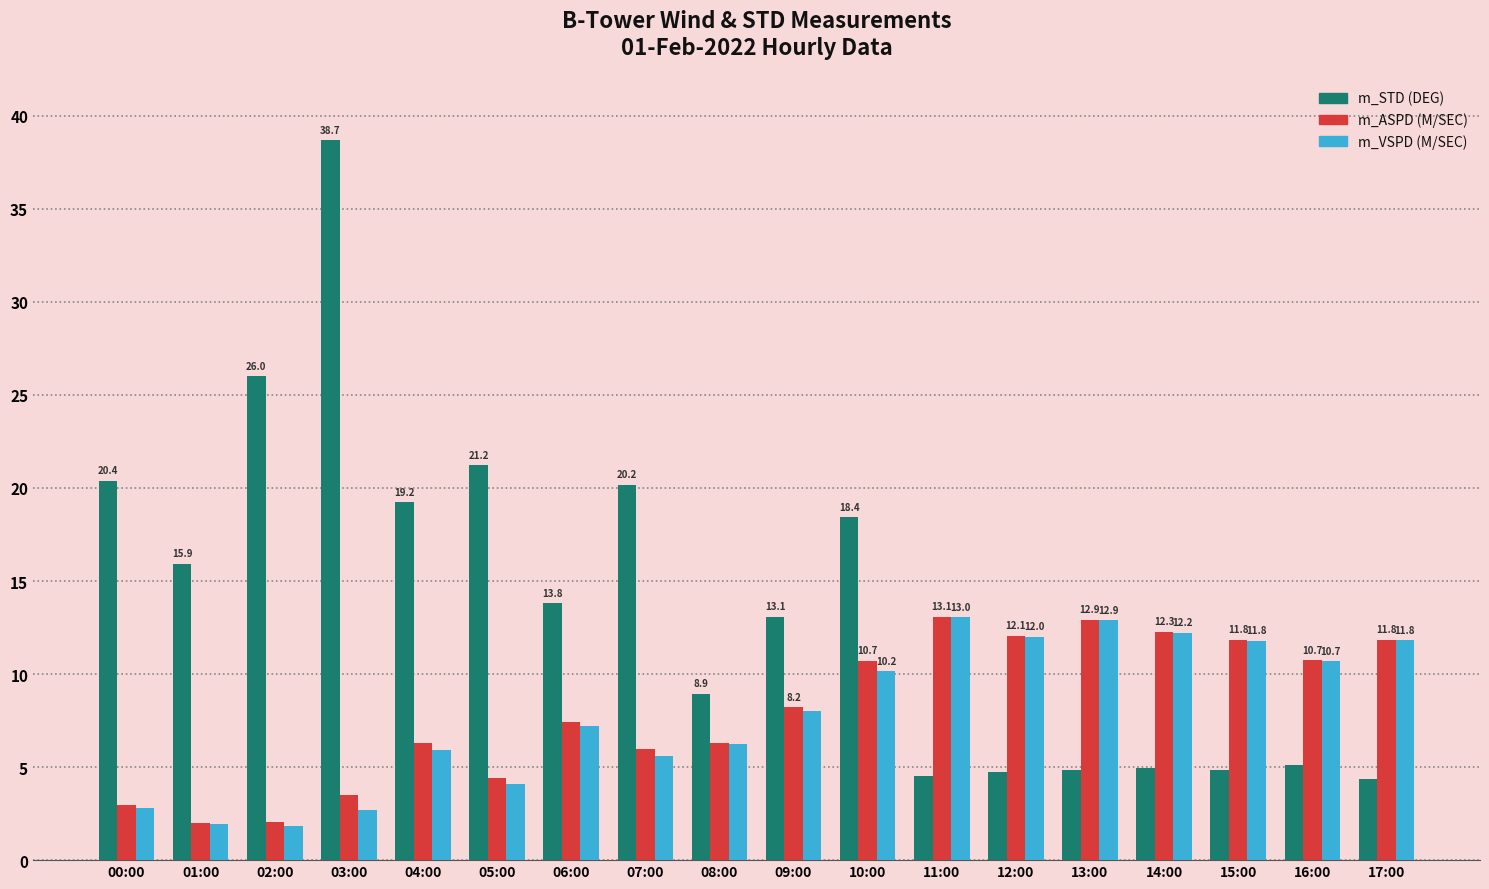

Is it true that m_VSPD (M/SEC) equals 11.8 at 15:00?

True